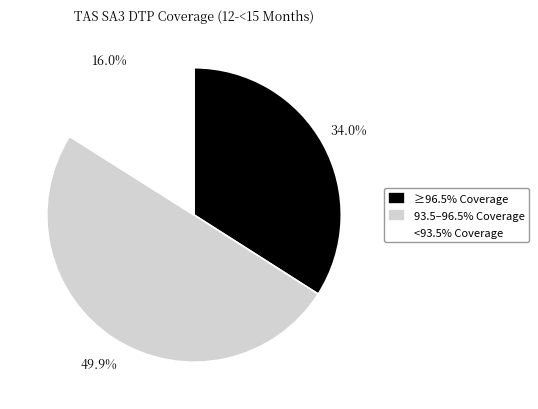

Which category has the smallest portion of the pie?

<93.5% Coverage